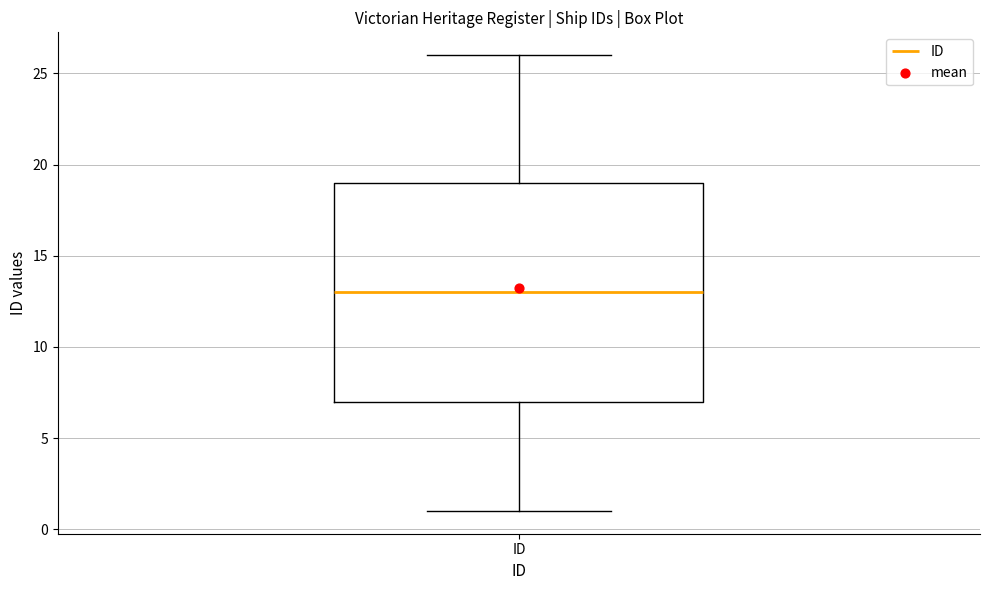

Transcribe this box plot: give where the median line is, the range the box spans, and where the two whiskers end, as read against the y-axis. The values are not printed on the chart, so give them approximately, as read against the axis.

median 13, box 7 to 19, whiskers 1 to 26